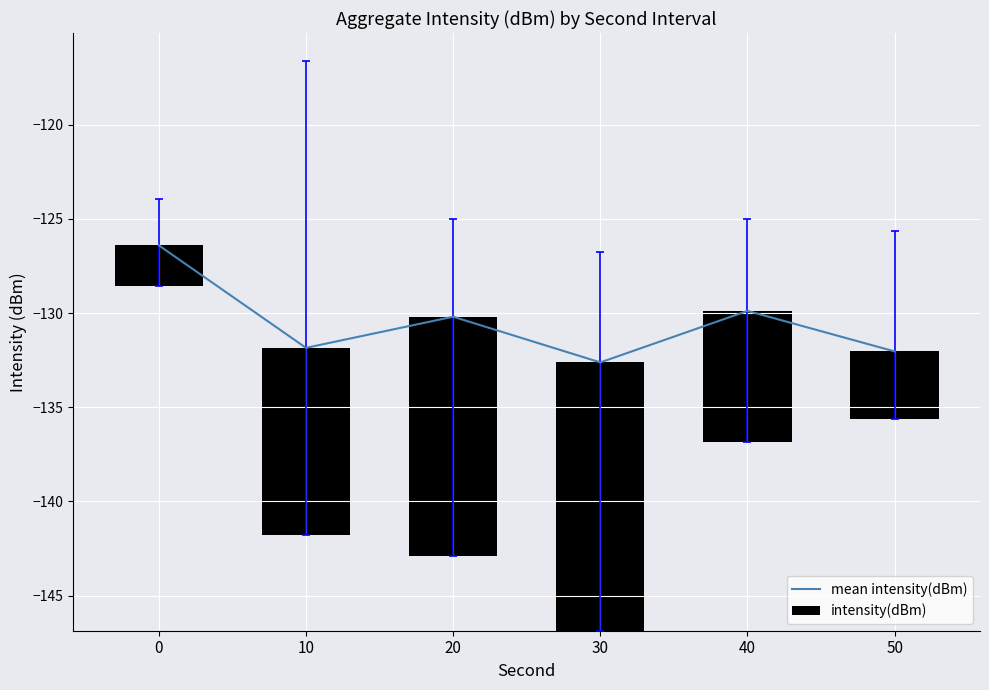

Where is mean intensity(dBm) nearest to the value -129?

40